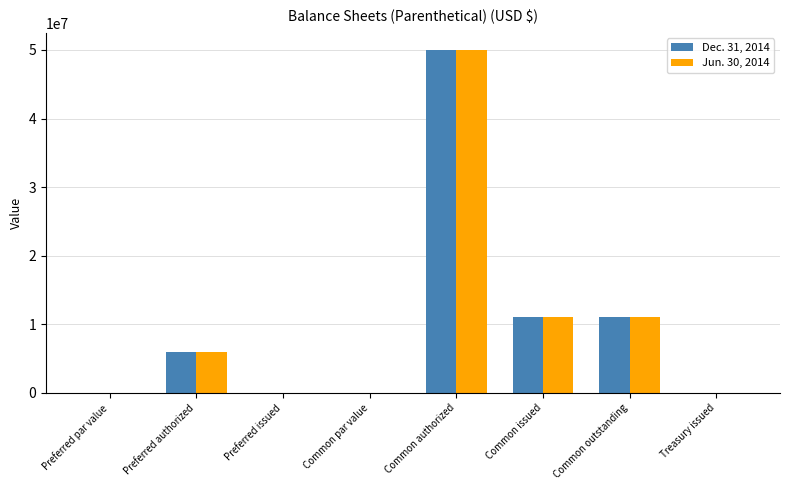

The value of Jun. 30, 2014 at Common issued is 10987000.0. True or false?

True